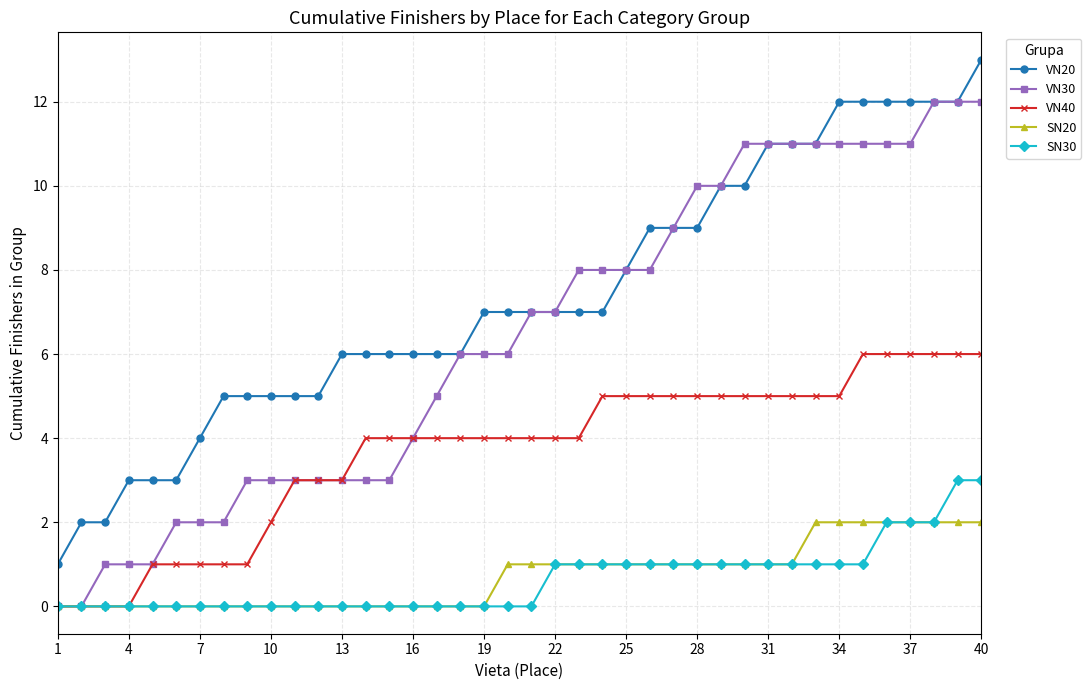

Count the number of data series in this chart.

5